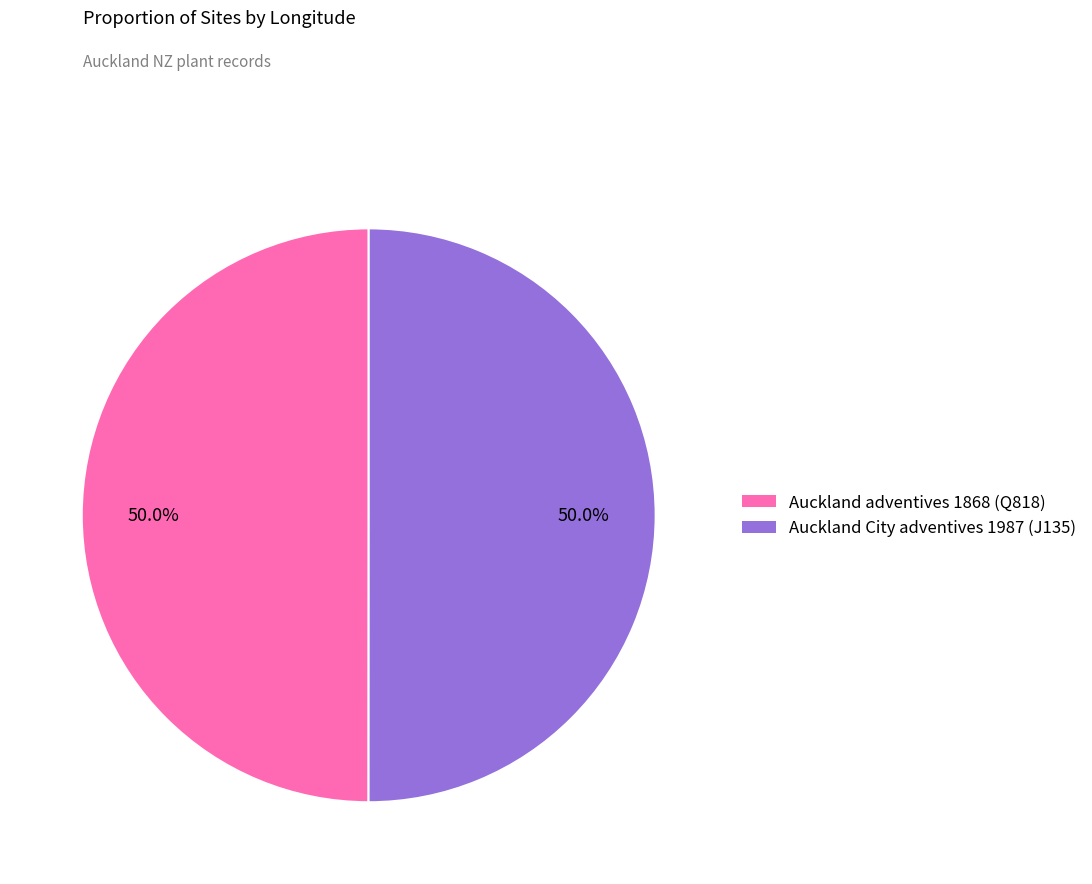

To the nearest percent, what percentage of the pie is Auckland City adventives 1987 (J135)?

50%